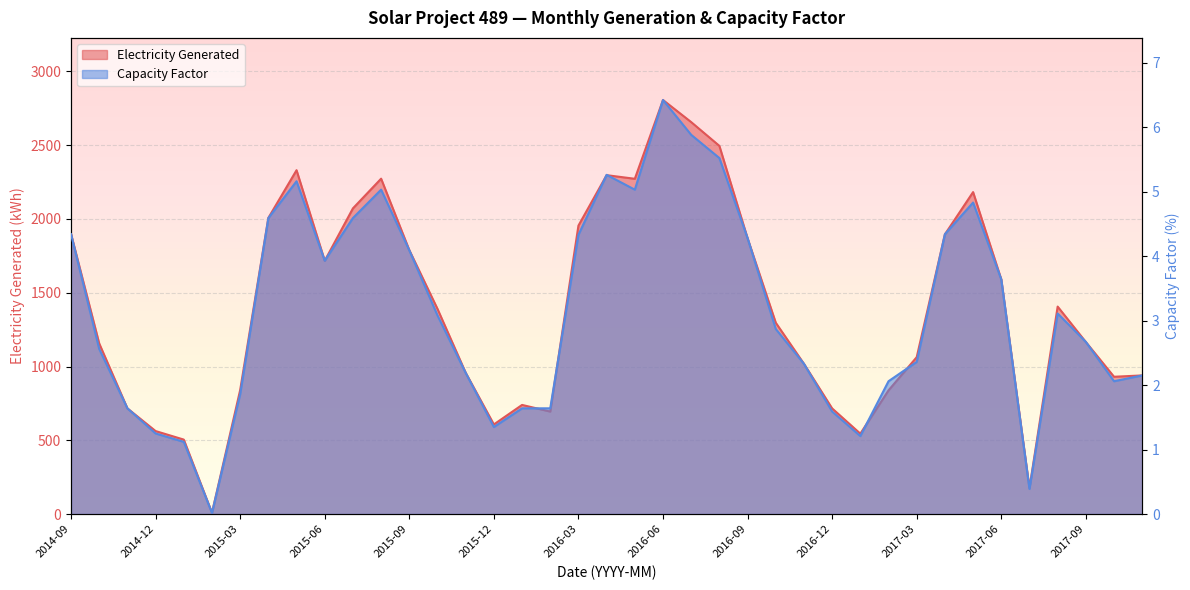

How many values in the Electricity Generated series are below 1296?

19